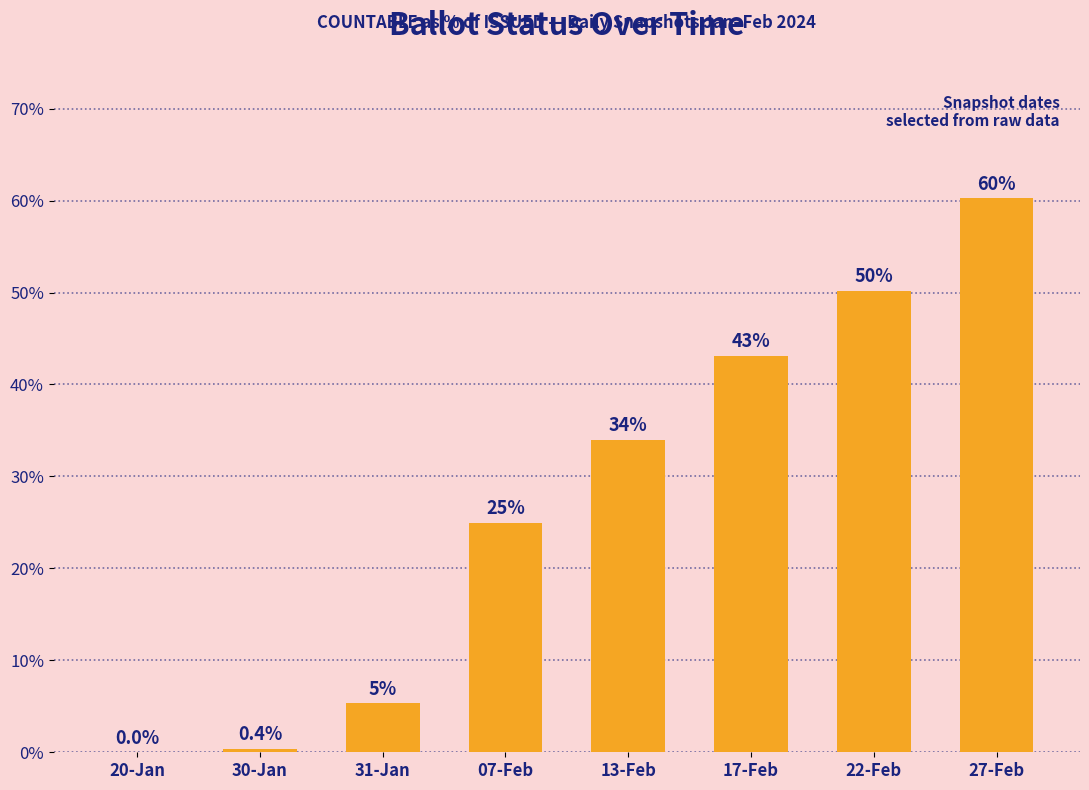

The chart shows a value of 0.0 at 20-Jan. True or false?

True